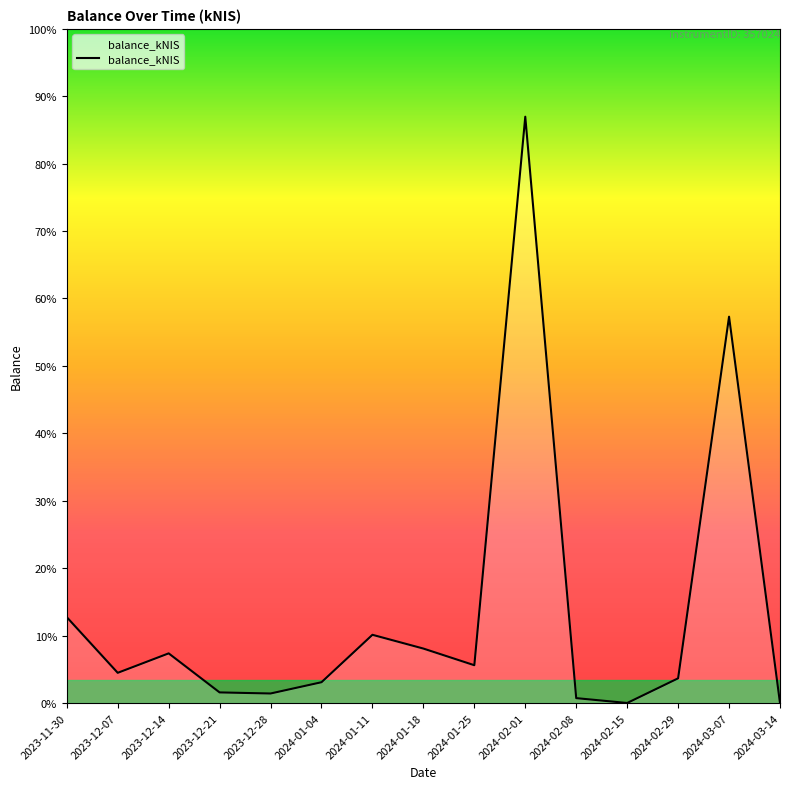

What is the label of the 4th point from the right?

2024-02-15